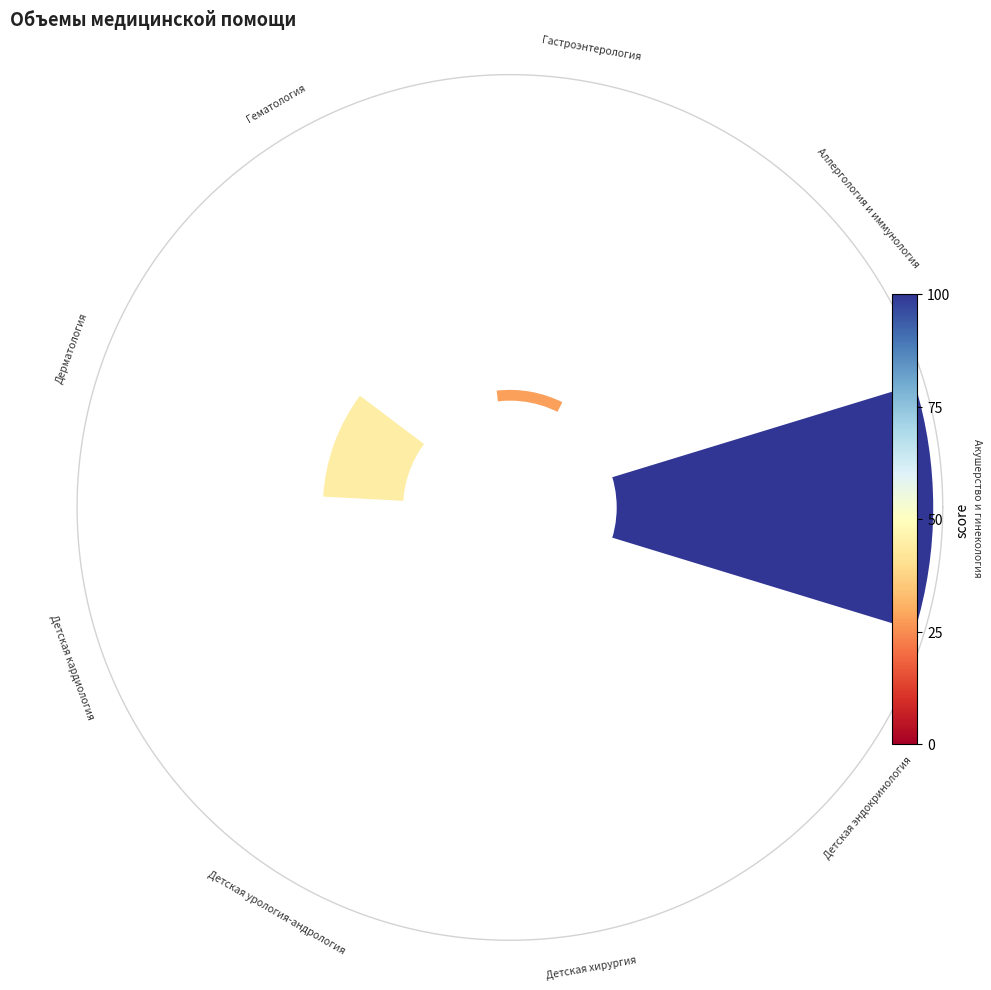

Which slice is the smallest?

Аллергология и иммунология